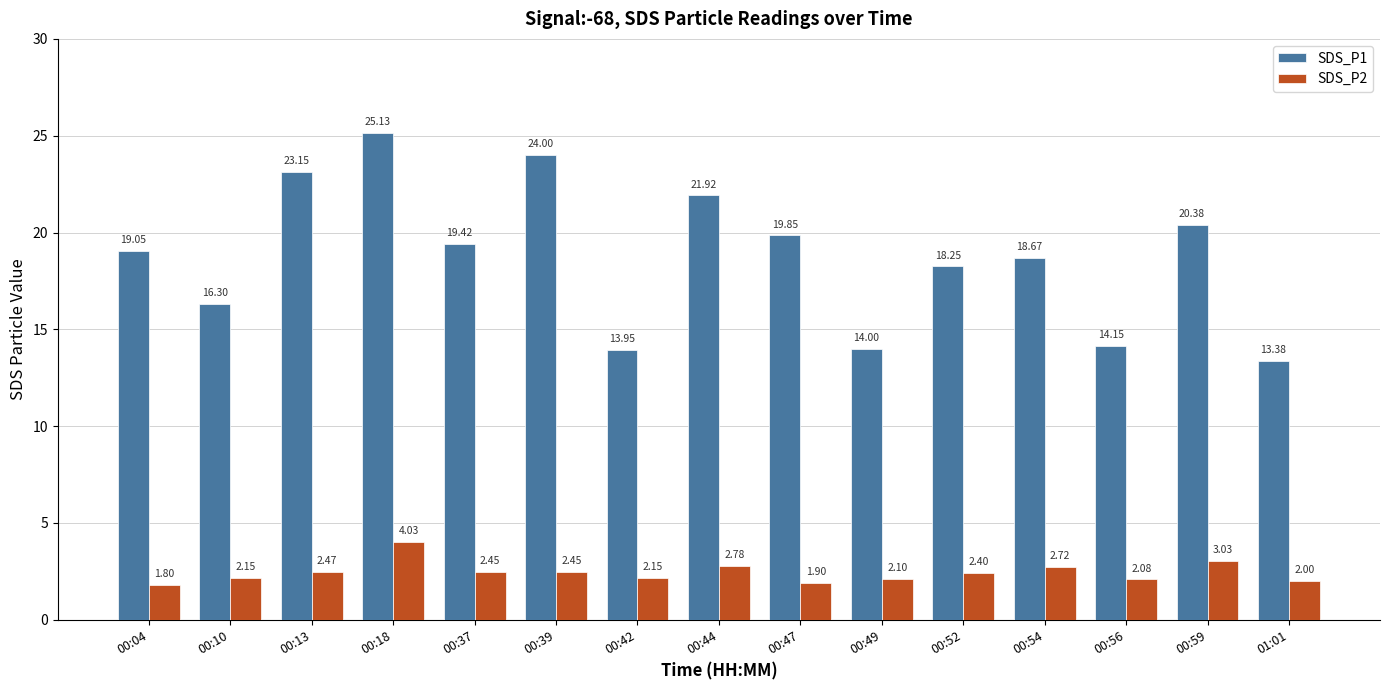

At which category is the sum across all series the highest?

00:18